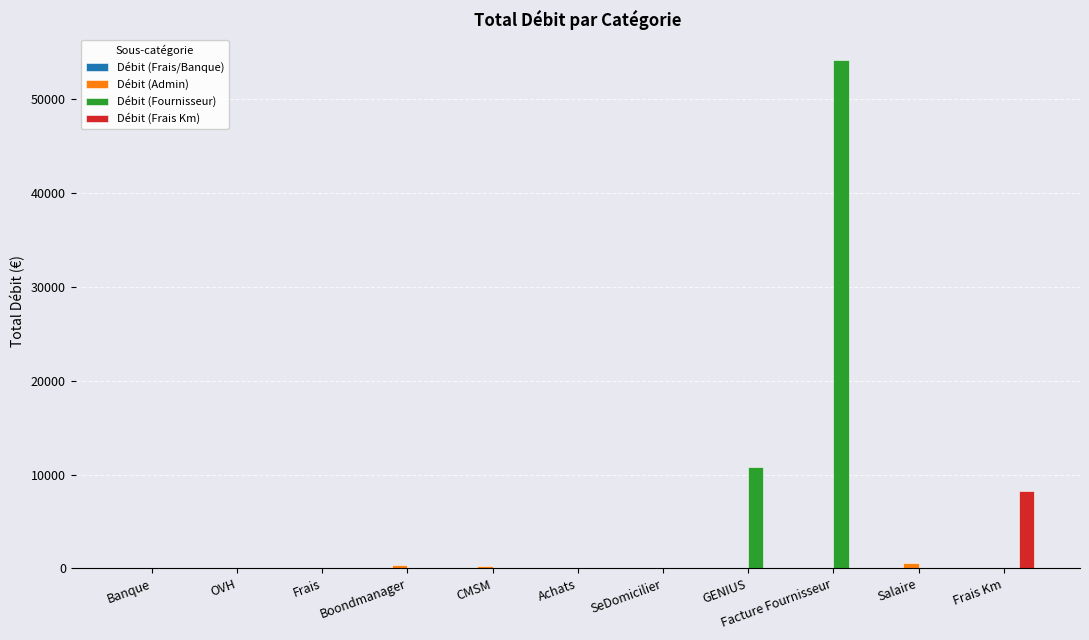

What is the total value across all series at Achats?

80.0